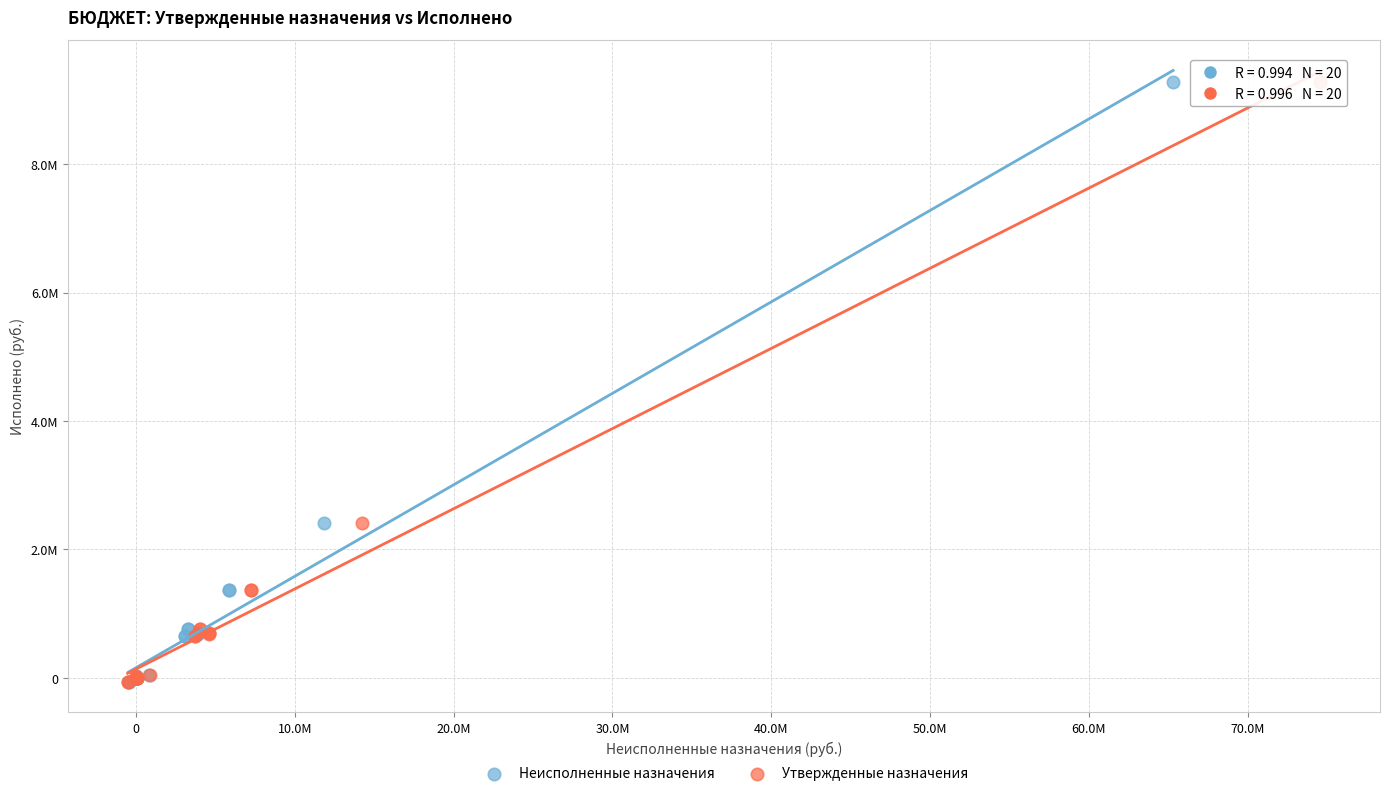

What are all the series names shown in the legend?

Неисполненные назначения, Утвержденные назначения